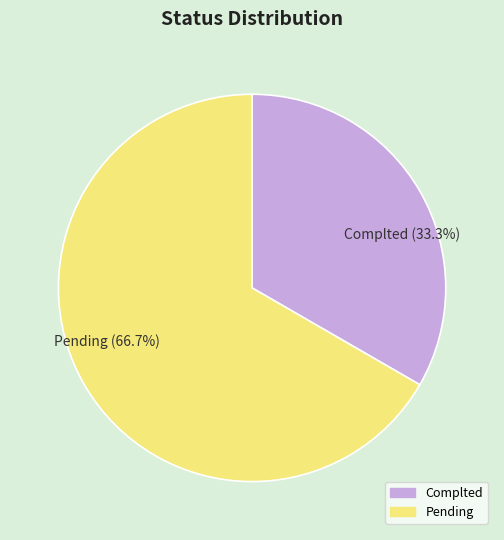

How many slices are in this pie chart?

2